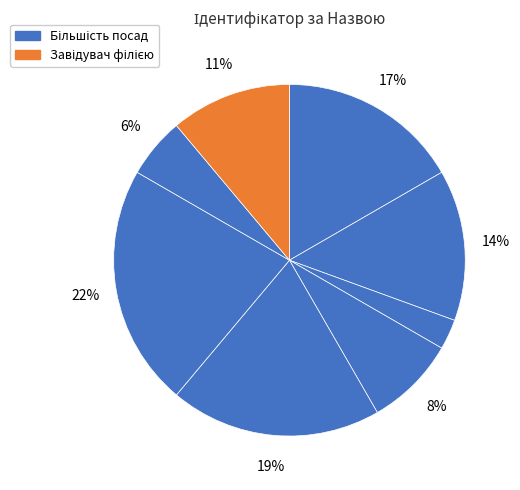

How many slices are in this pie chart?

8